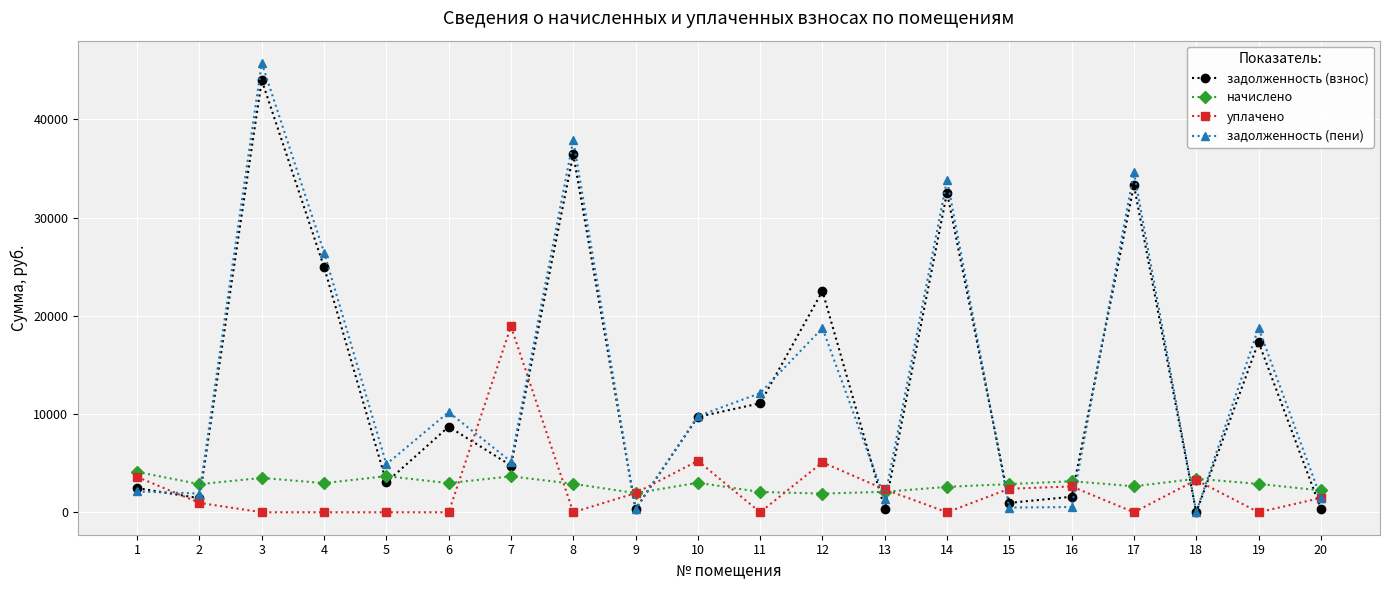

Is this an area chart (filled region under the line)?

No